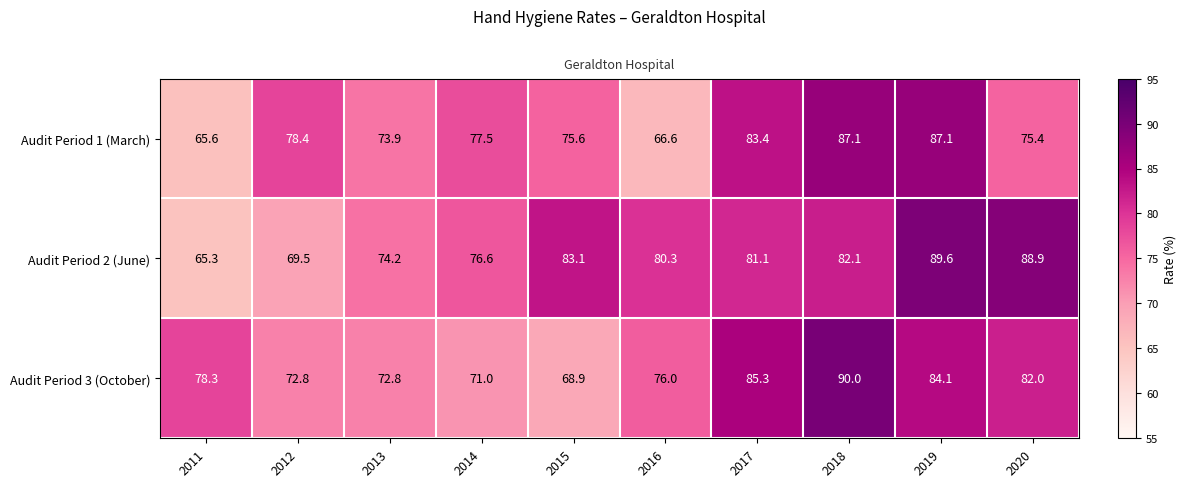

Reading right to left, list all the values displayed in this chart.

Audit Period 1 (March): 75.4	87.1	87.1	83.4	66.6	75.6	77.5	73.9	78.4	65.6
Audit Period 2 (June): 88.9	89.6	82.1	81.1	80.3	83.1	76.6	74.2	69.5	65.3
Audit Period 3 (October): 82.0	84.1	90.0	85.3	76.0	68.9	71.0	72.8	72.8	78.3